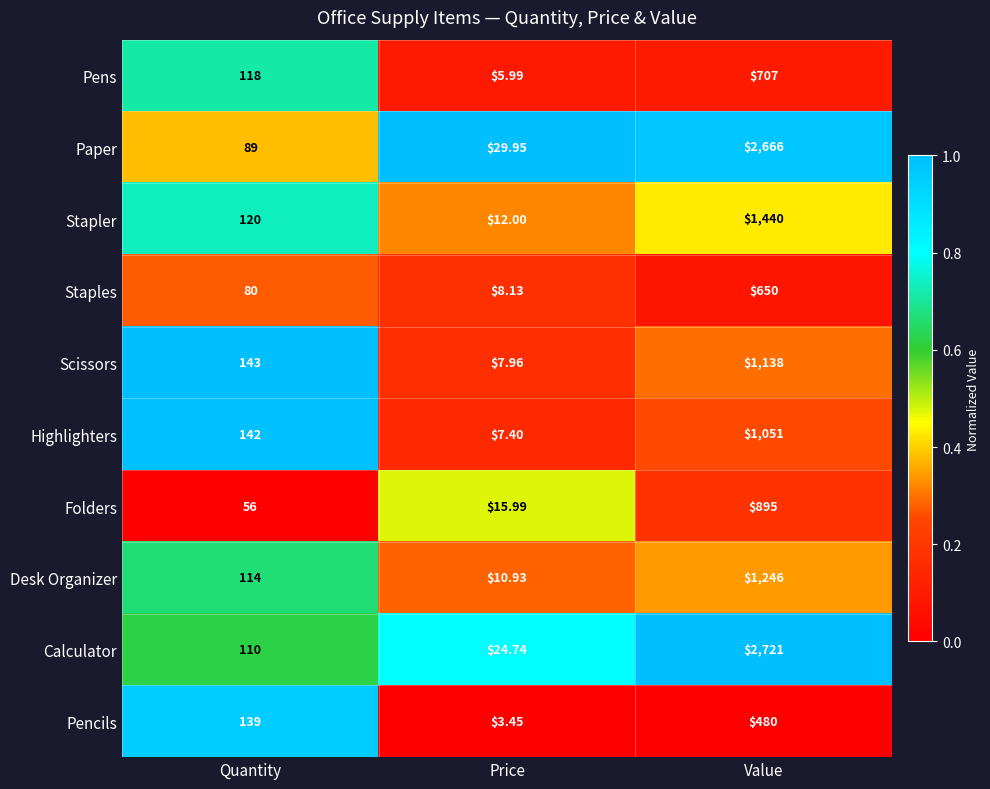

Which series has the largest range (max minus min)?

Calculator